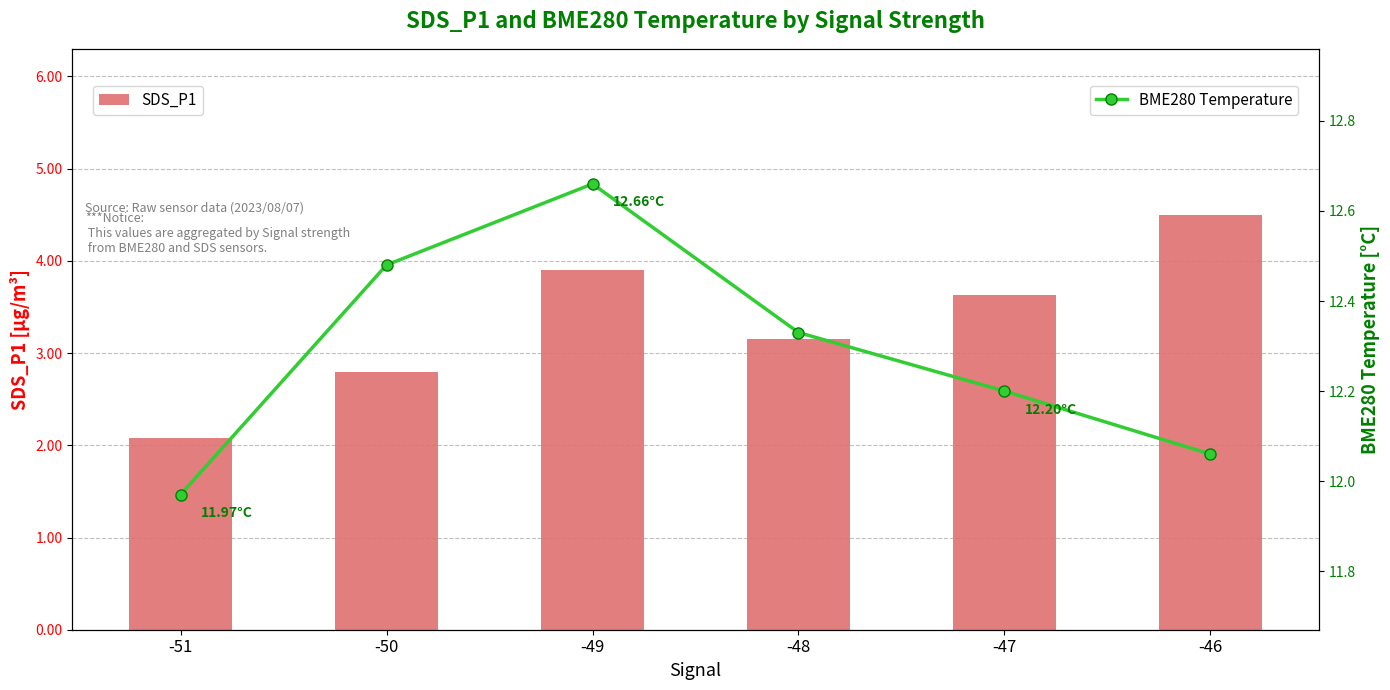

What is the value of the SDS_P1 bar at the 2nd from the left?

2.8